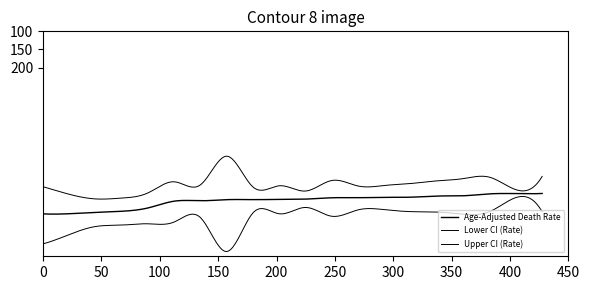

Which series has the widest spread of values?

Upper CI (Rate)